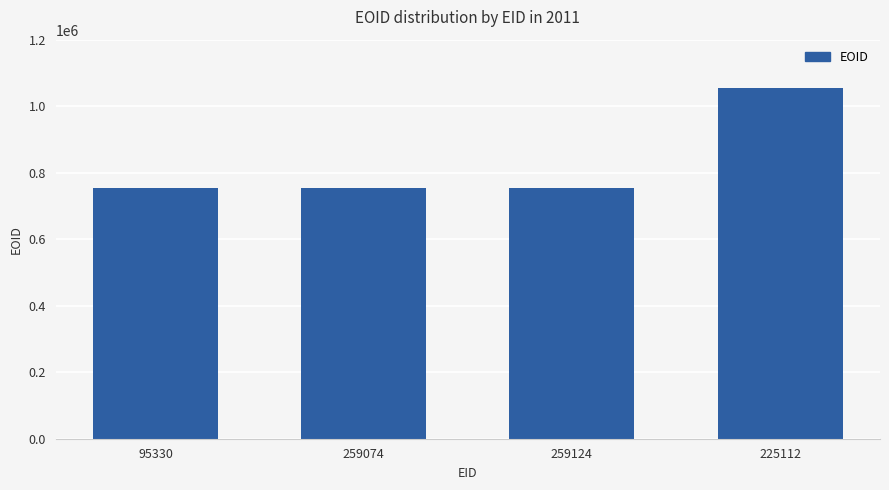

What is the label of the 4th bar from the left?

225112